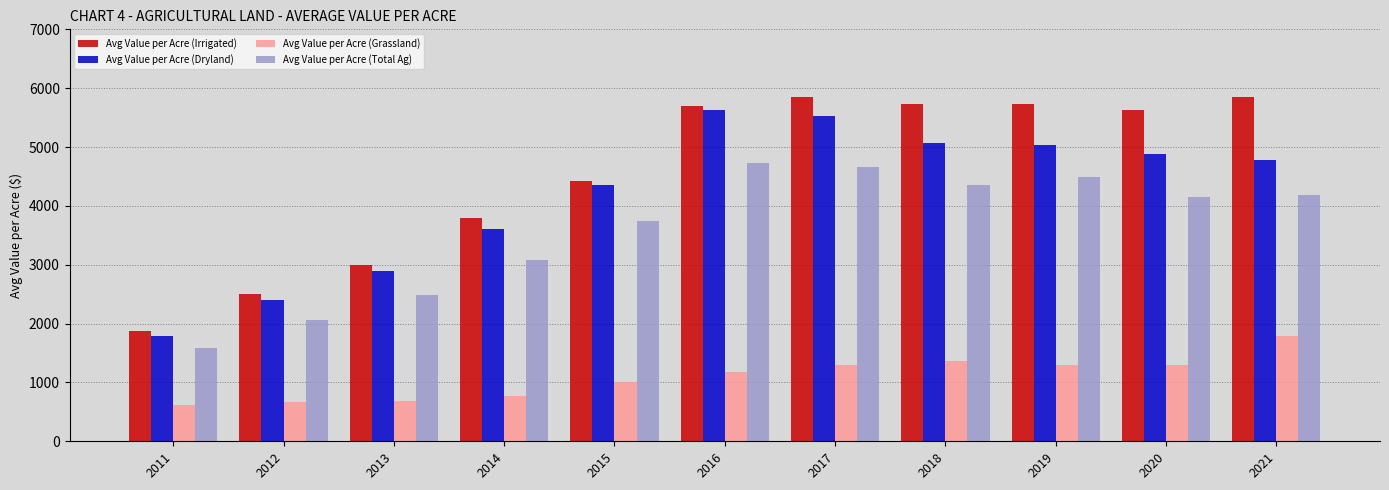

What is the difference between the maximum and minimum values in the Avg Value per Acre (Total Ag) series?

3149.1